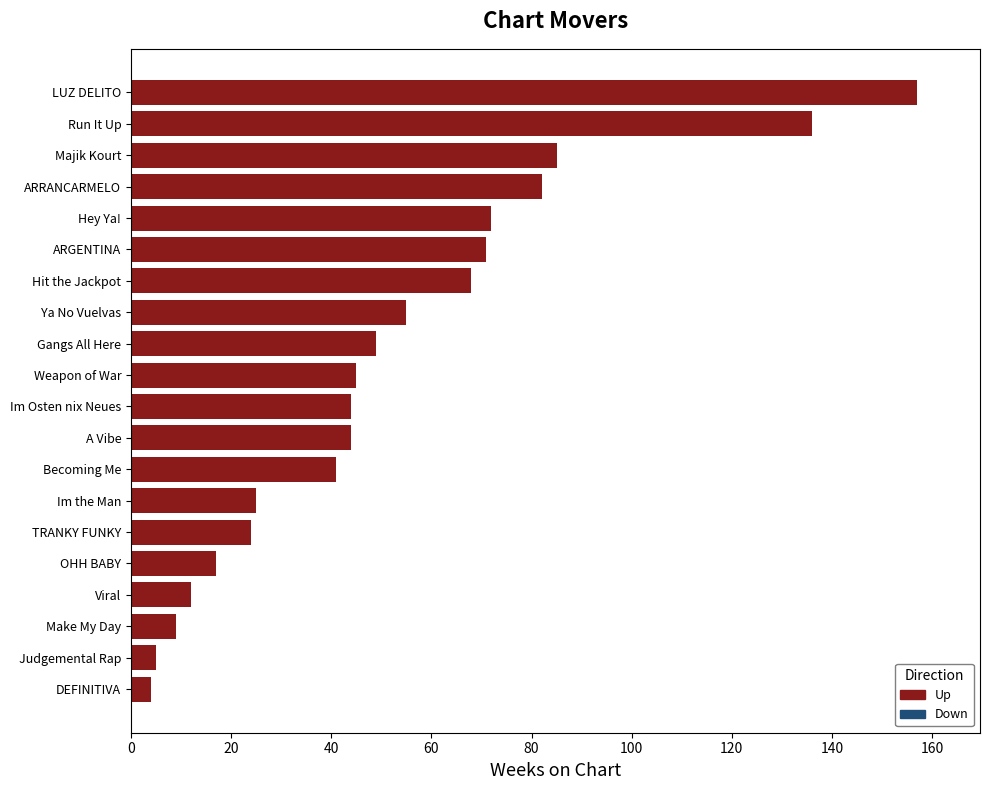

What is the difference between the maximum and minimum values?

153